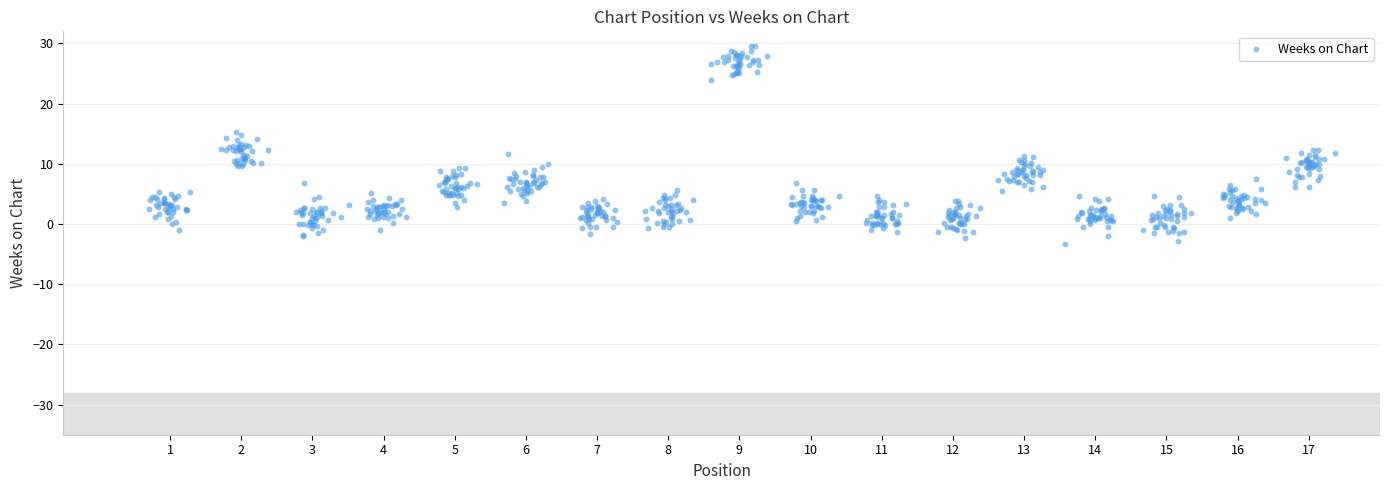

What is the range of X values (max minus min)?

16.7